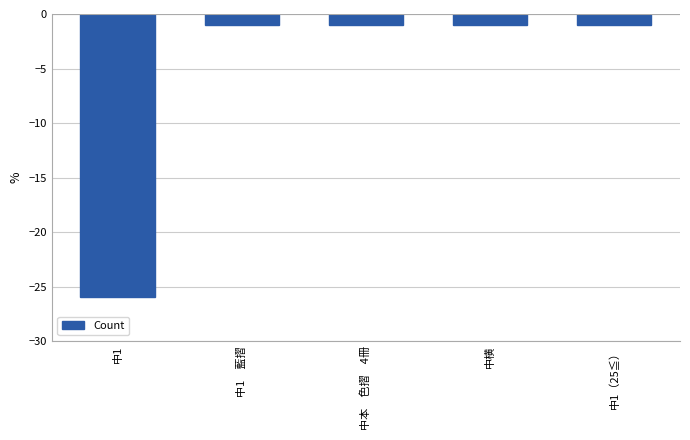

The chart shows a value of -2 at 中横. True or false?

False